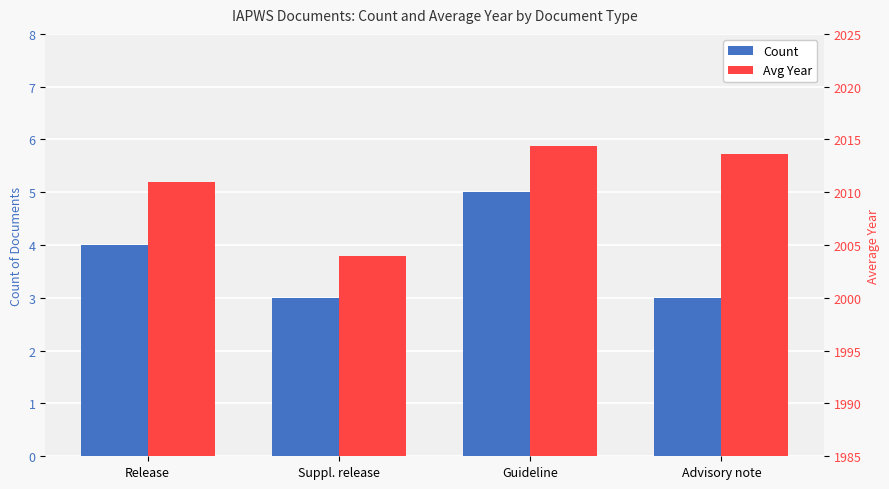

List the labels in order of Count value, largest first.

Guideline, Release, Suppl. release, Advisory note